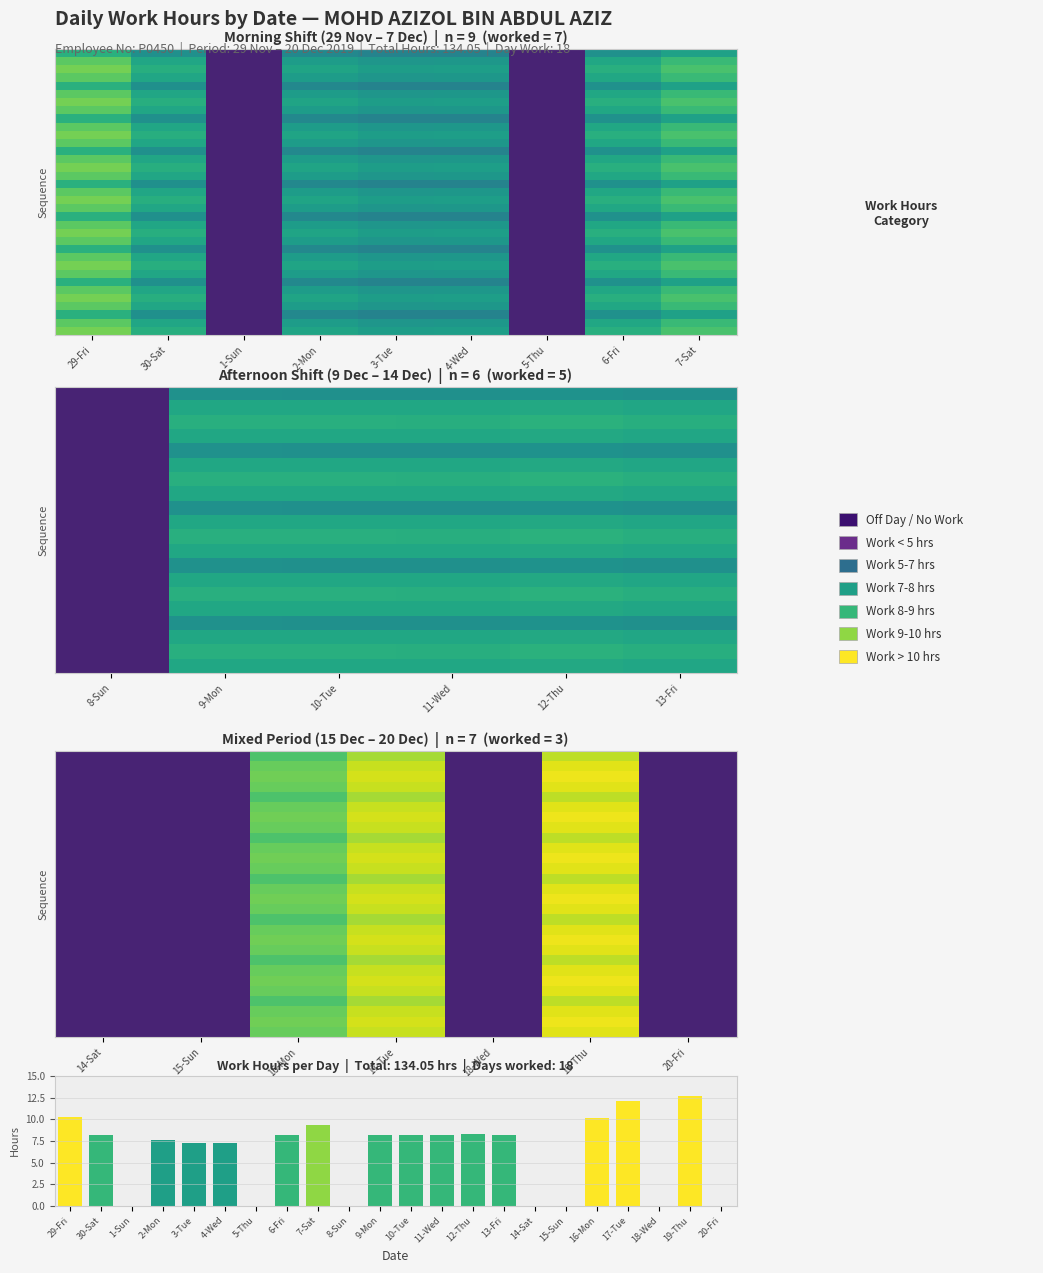

How many data points in 6-Fri are above 0?

1